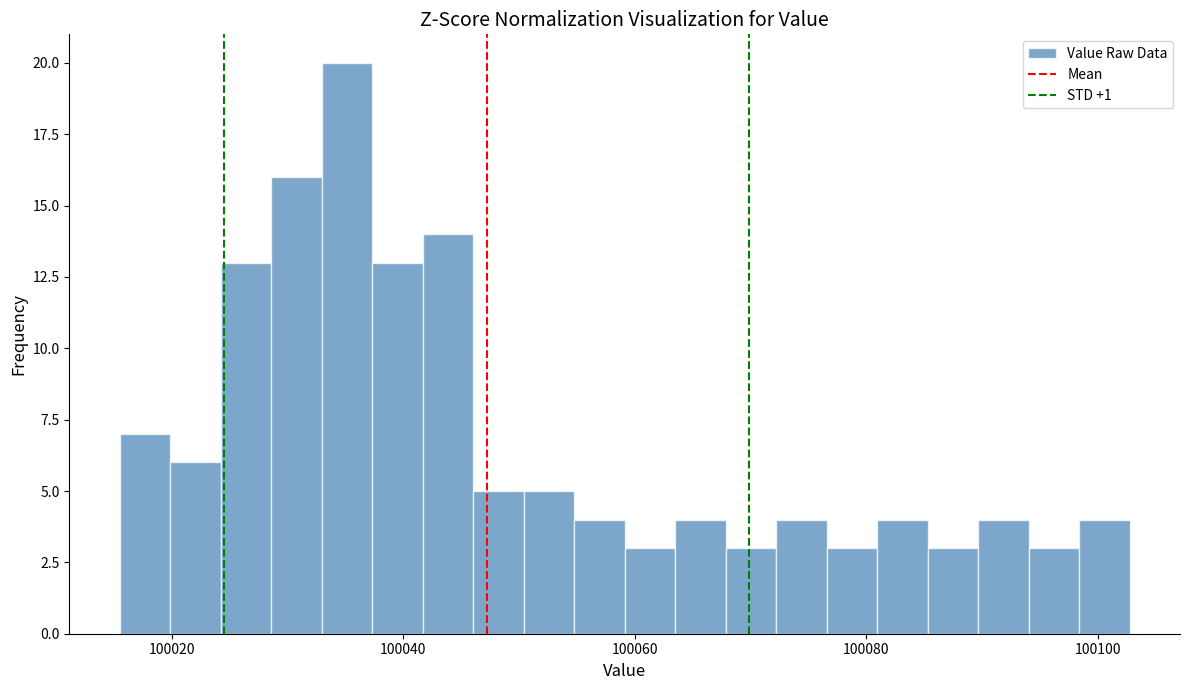

Around what value on the x-axis is the tallest bar? Give the approximate position of its centre, as read against the axis.

100036